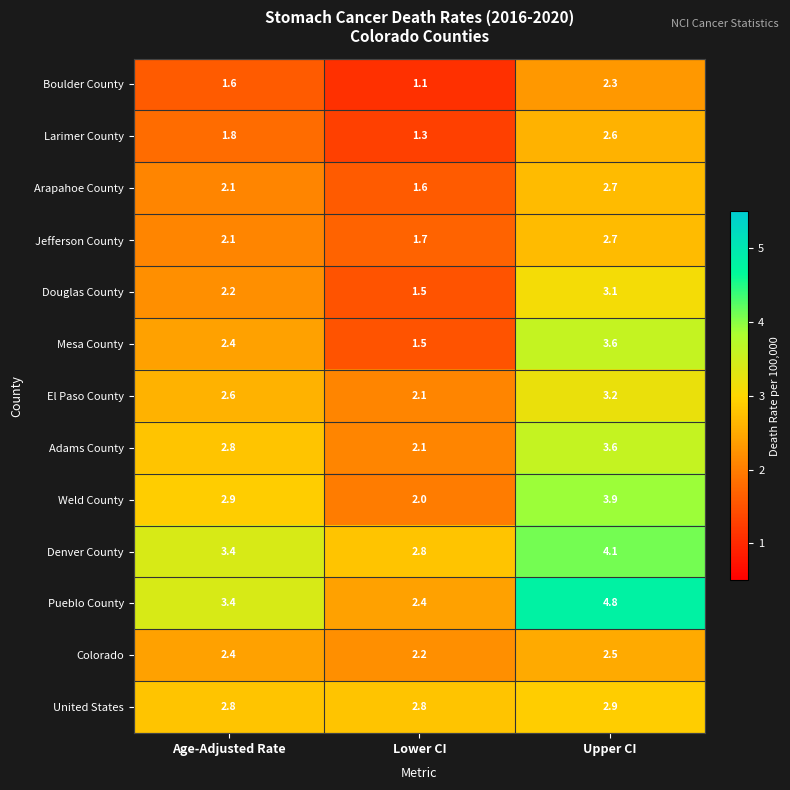

The value of Arapahoe County at Upper CI is 2.7. True or false?

True